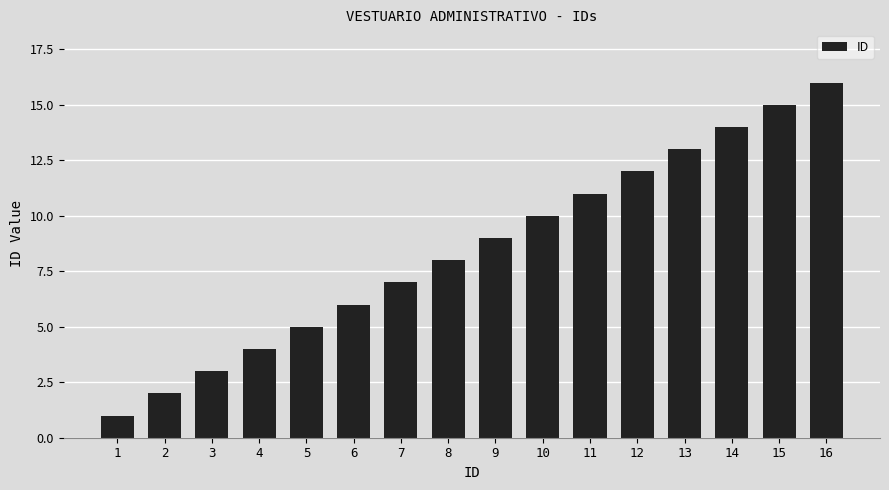

Reading left to right, transcribe all the data shown in this chart.

1	2	3	4	5	6	7	8	9	10	11	12	13	14	15	16